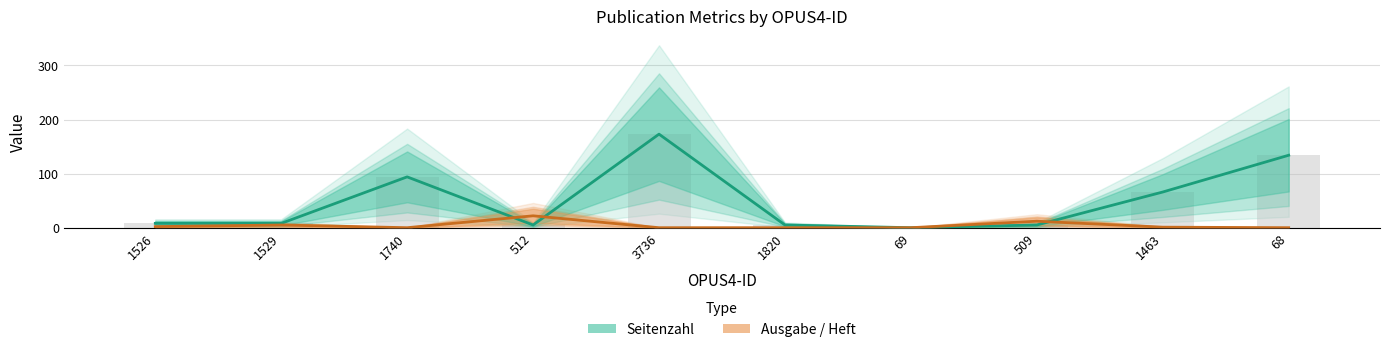

What is the total value across all series at 1820?

5